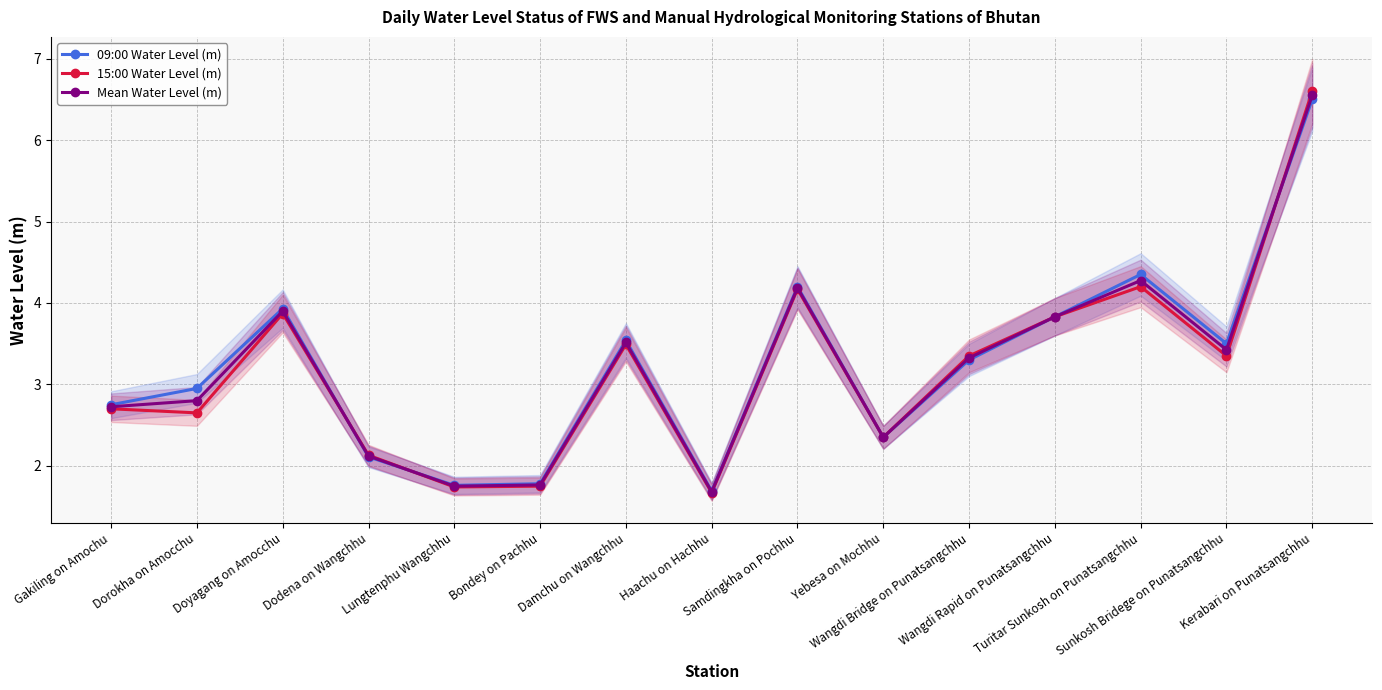

What is the sum of the 09:00 Water Level (m) values at Damchu on Wangchhu and Dodena on Wangchhu?

5.7